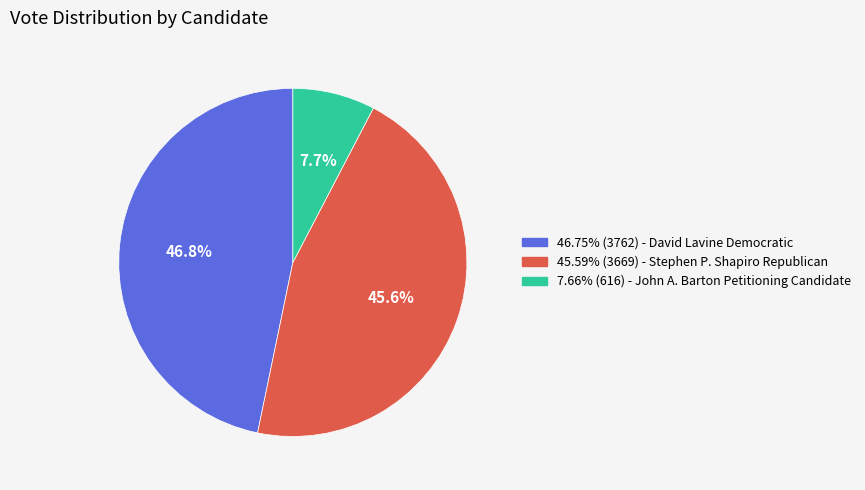

How many segments does this pie chart have?

3